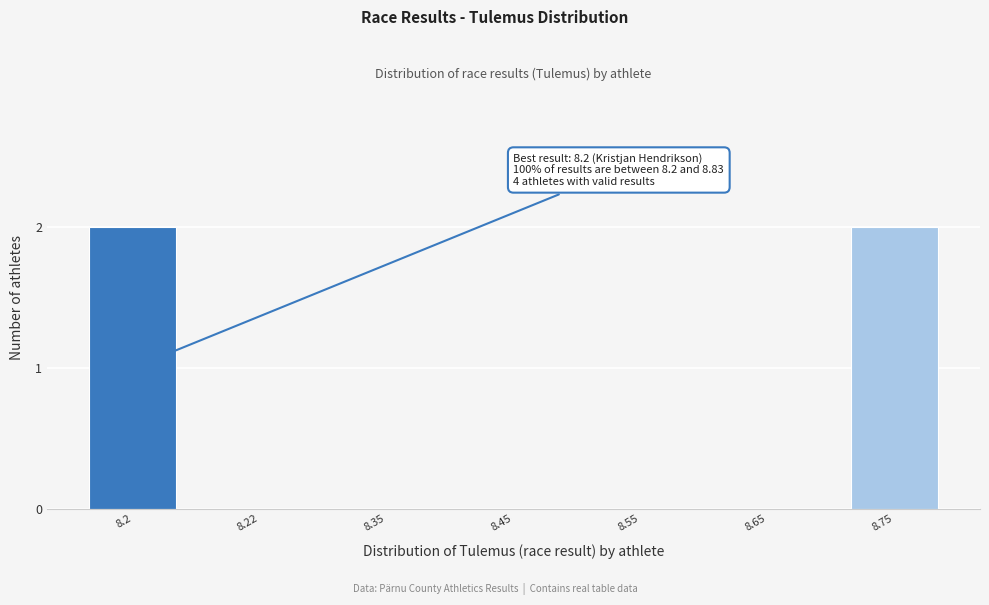

Reading left to right, what are all the values shown in this chart?

8.2=2	8.22=0	8.35=0	8.45=0	8.55=0	8.65=0	8.75=2